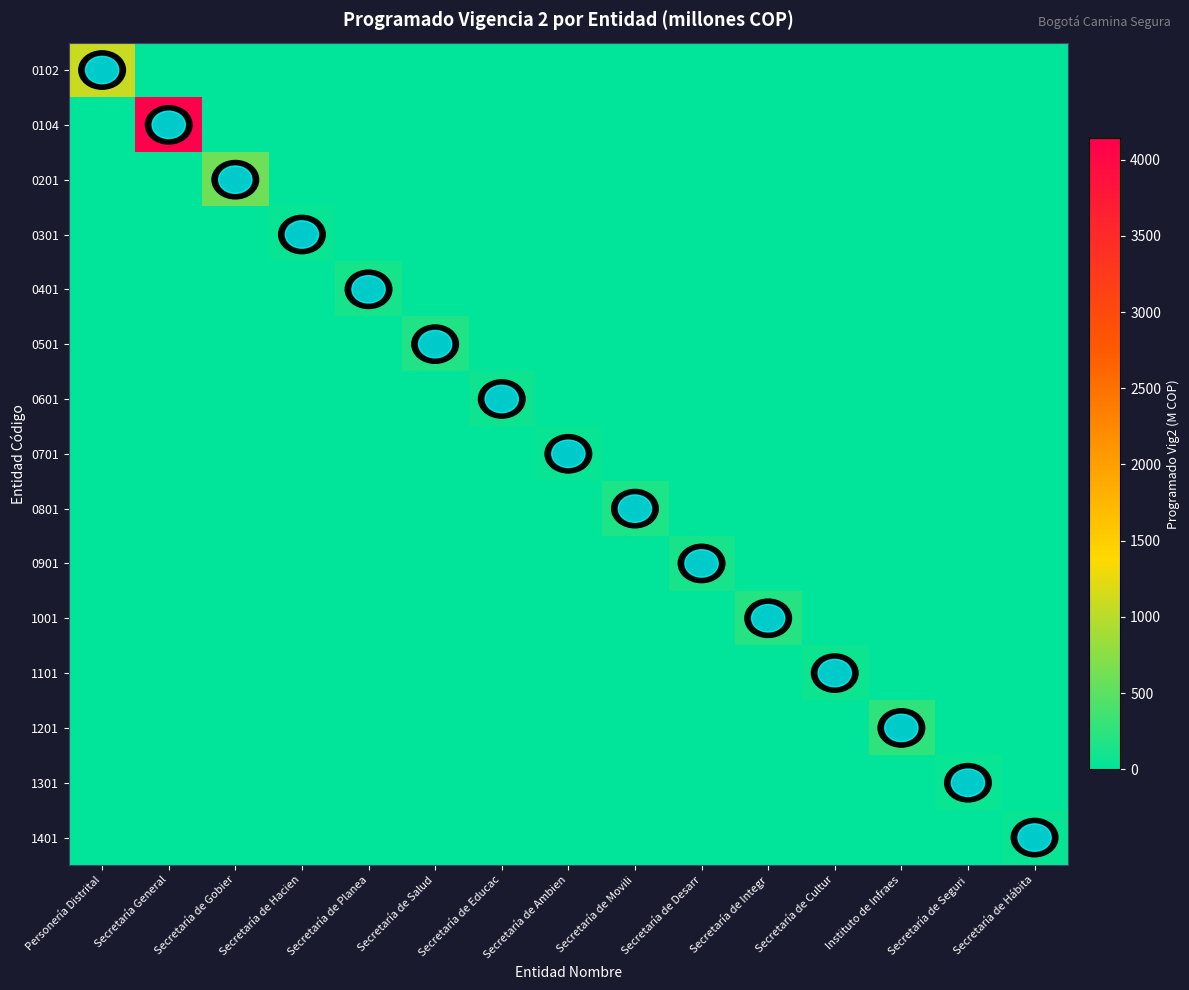

True or false: 0102 has a value of 1090 at Personería Distrital.

True